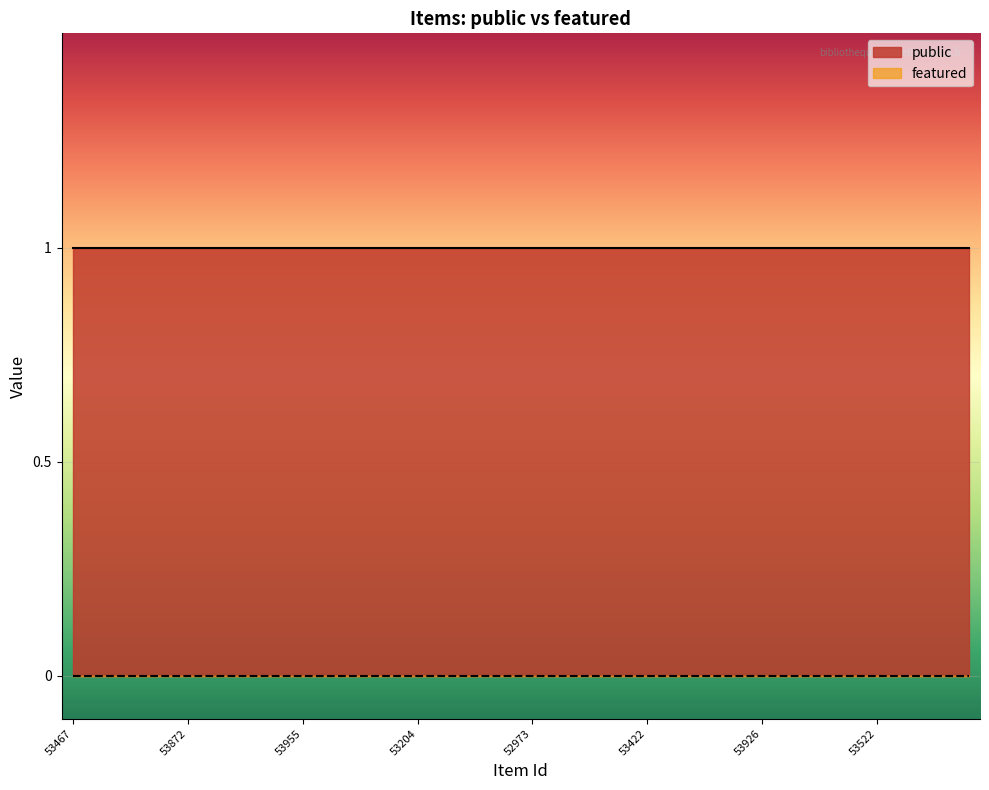

At 53164, list the series in order from smallest to largest.

featured, public